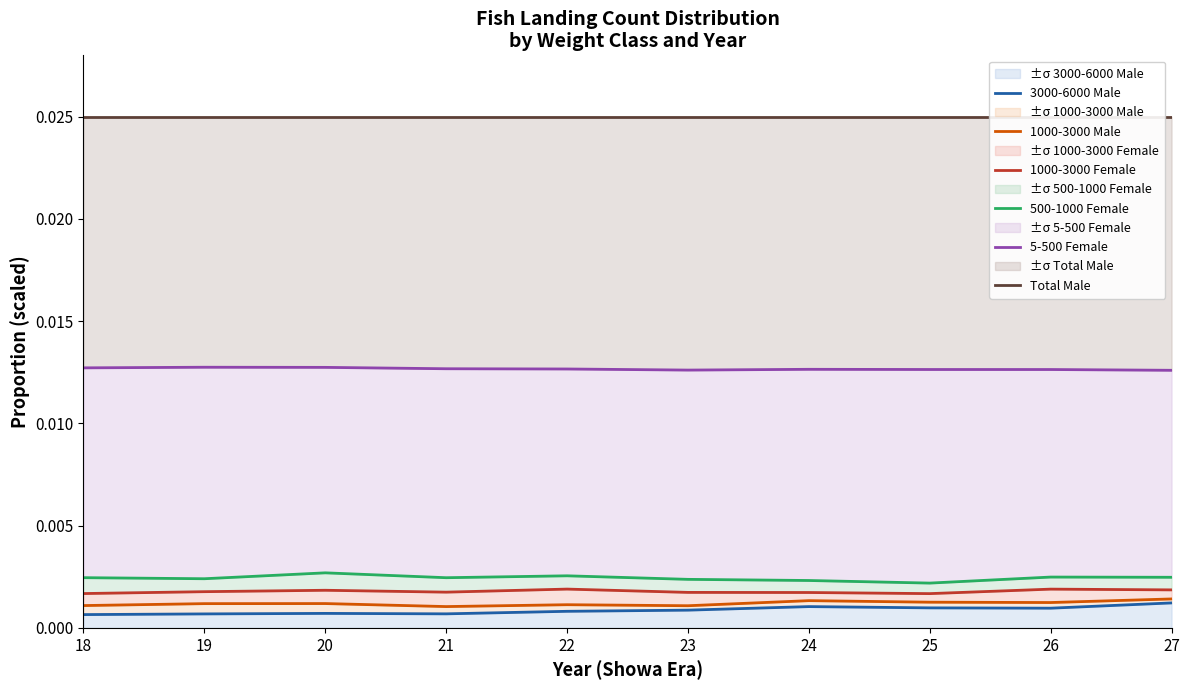

How many series are shown in this chart?

6